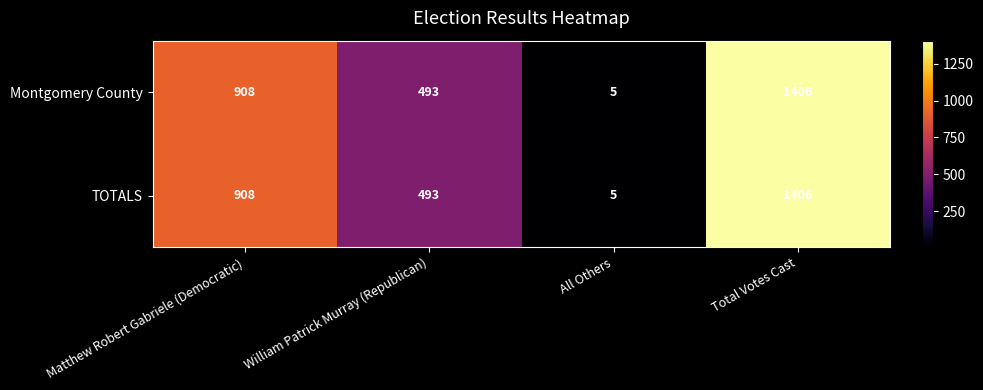

The value of Montgomery County at Total Votes Cast is 309. True or false?

False